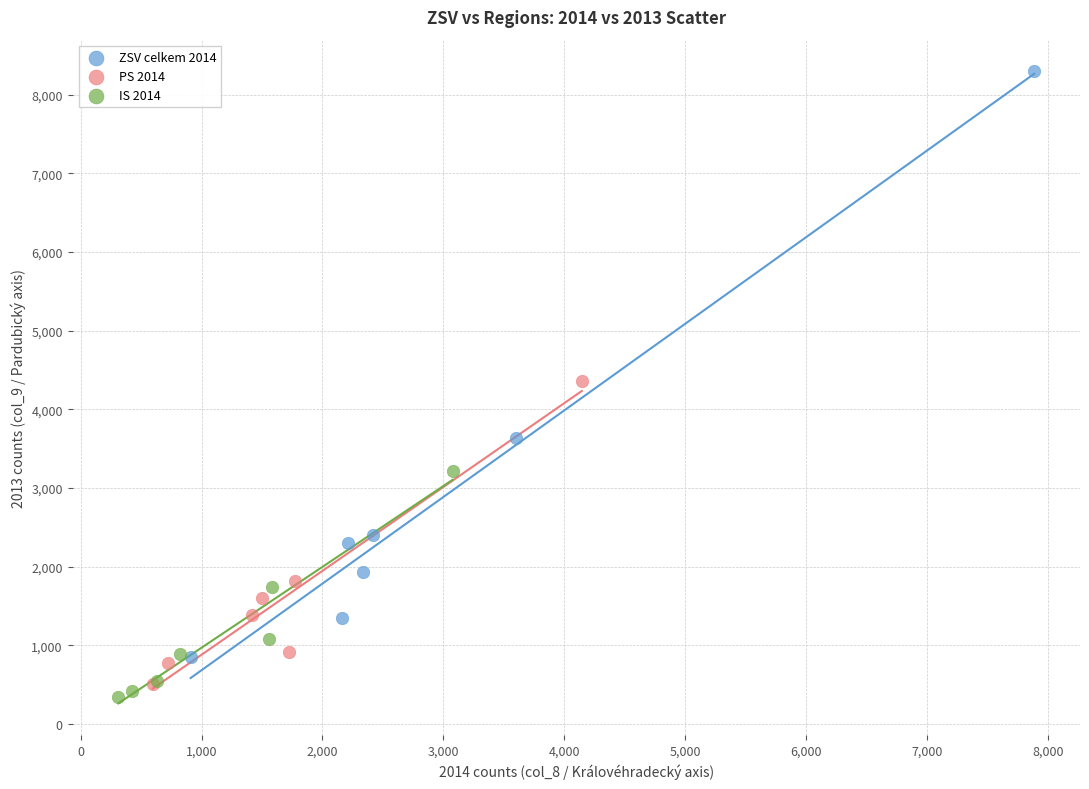

Which series contains the highest Y value?

ZSV celkem 2014